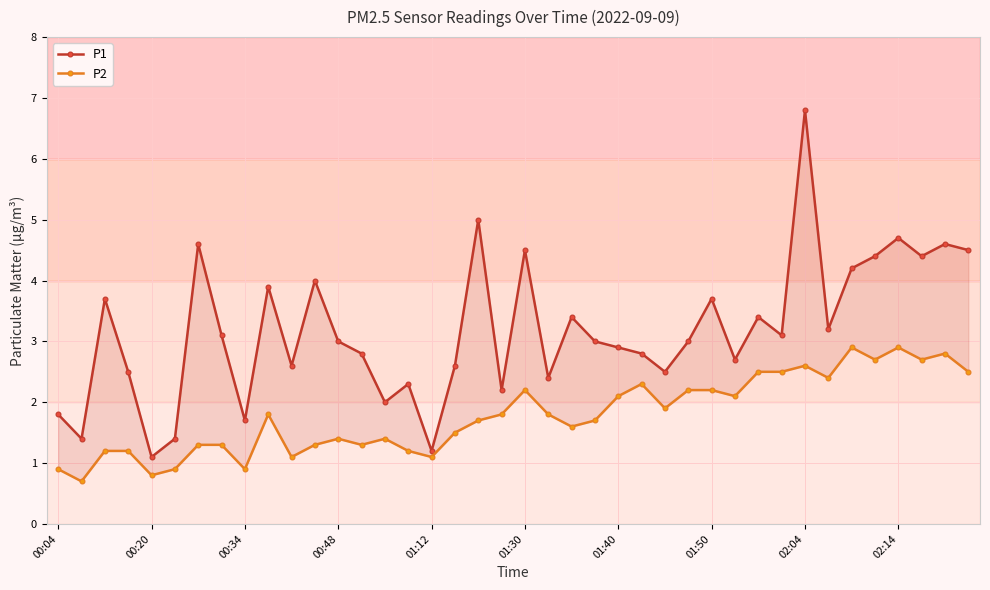

True or false: P2 and P1 intersect in this chart.

False